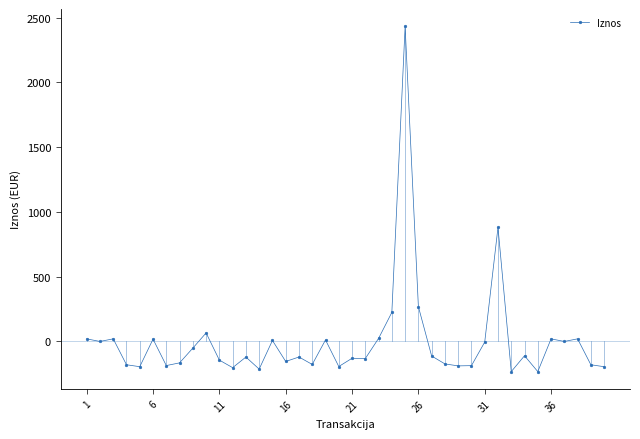

What is the difference between the second highest and minimum values?

1113.7